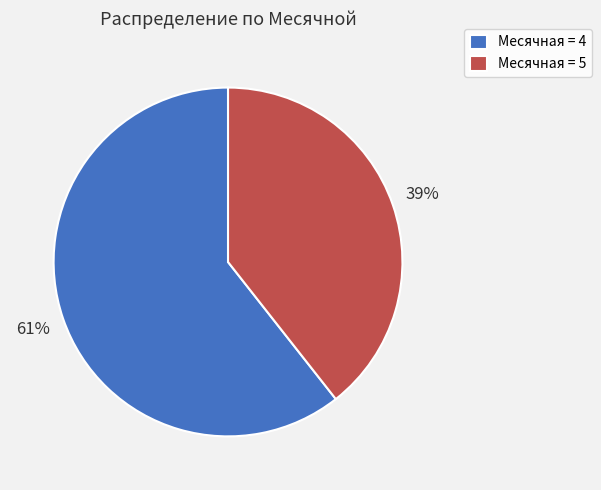

What is the ratio of the value at Месячная = 5 to the value at Месячная = 4?

0.6